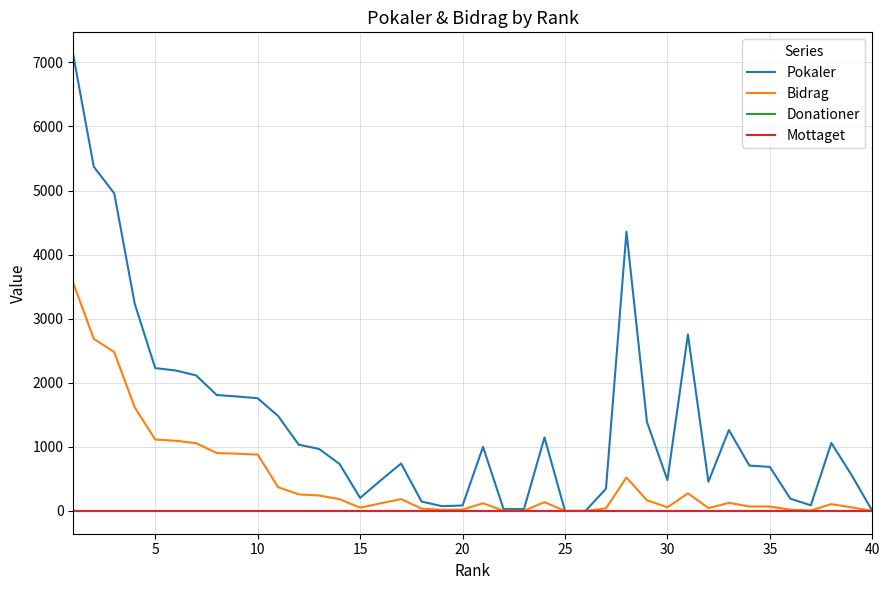

Does the chart have visible grid lines?

Yes